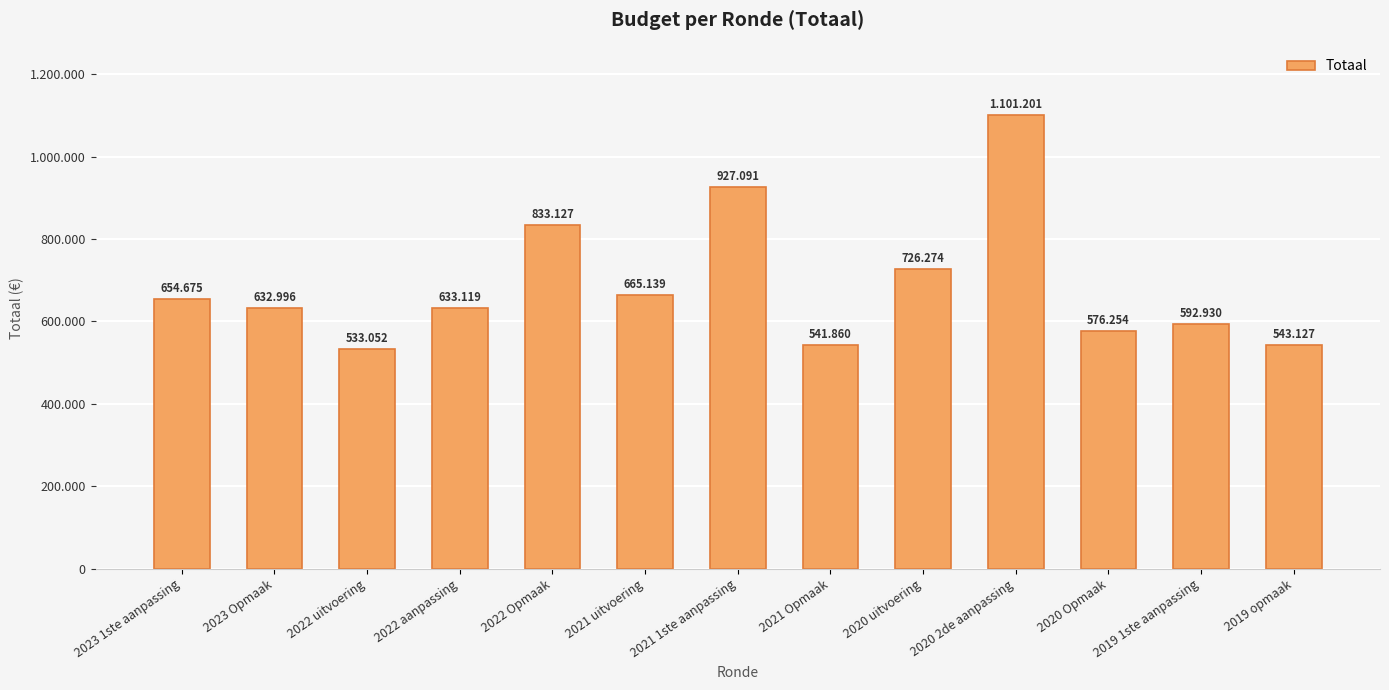

Are the bars horizontal?

No